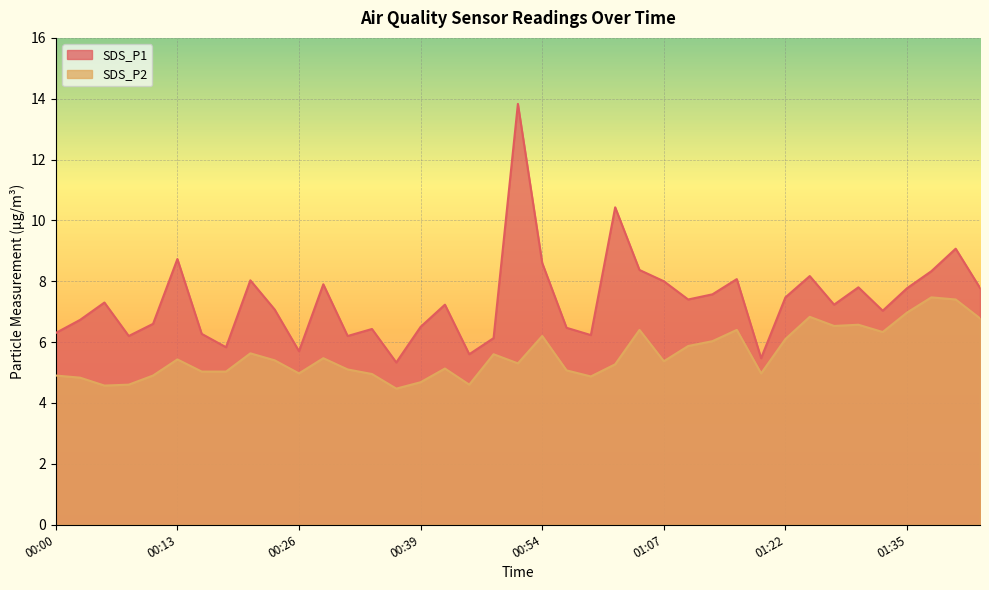

What is the difference between the SDS_P2 values at 00:36 and 01:42?

2.3